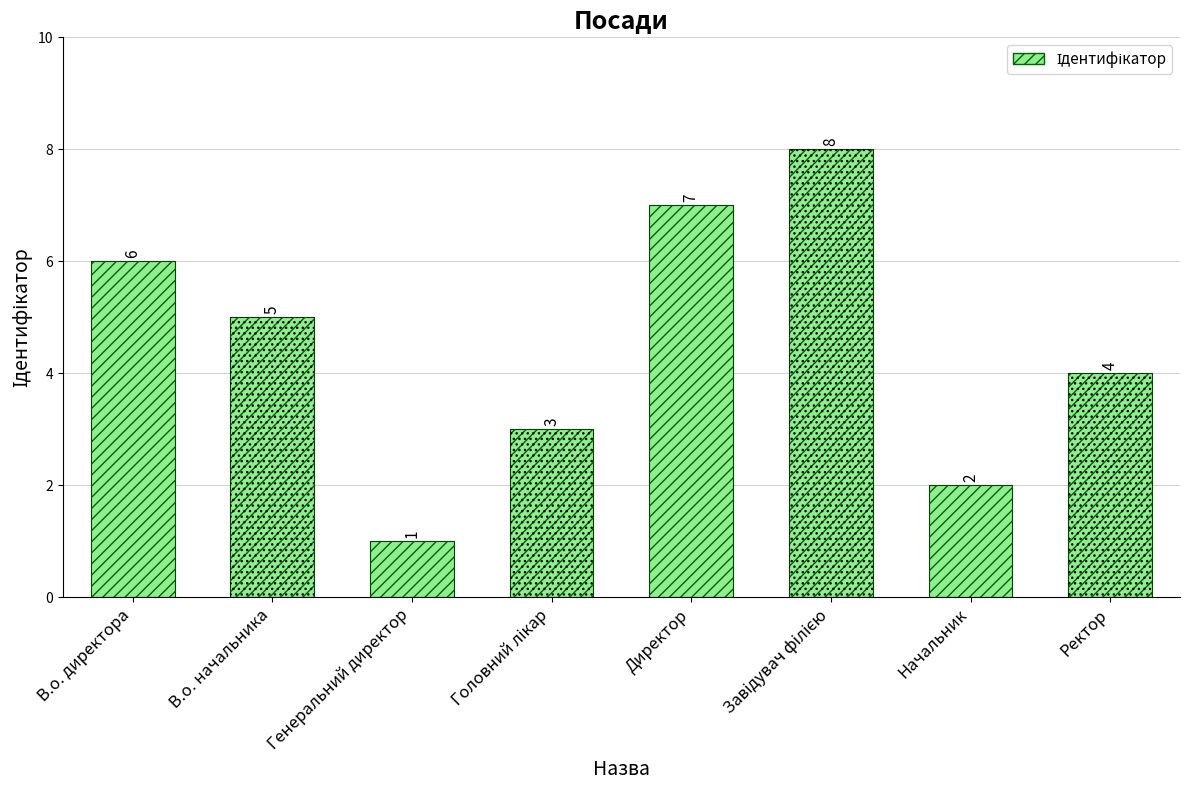

Count the number of values greater than 5.

3